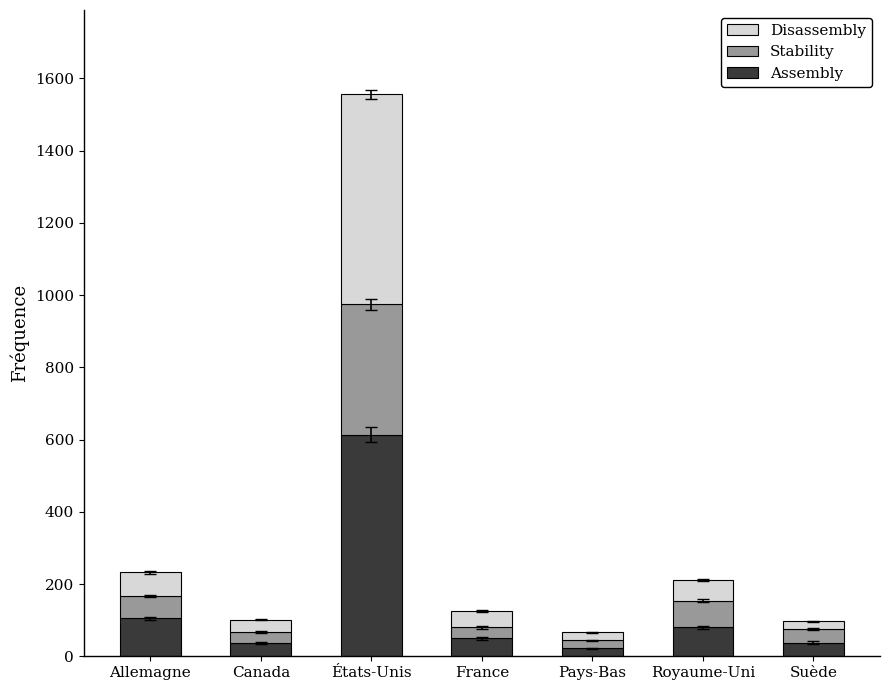

At which label does Assembly reach its peak?

États-Unis